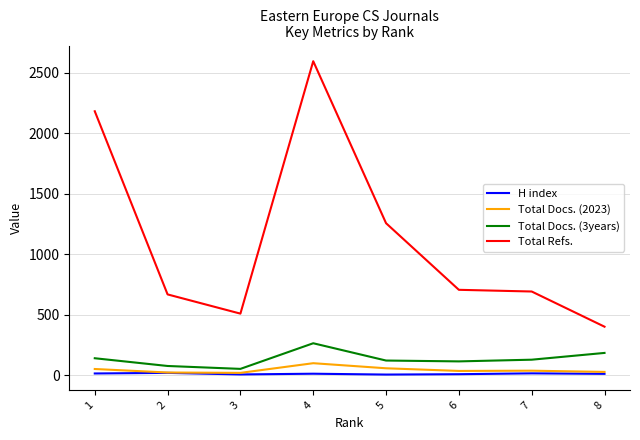

The value of Total Refs. at 8 is 400. True or false?

True